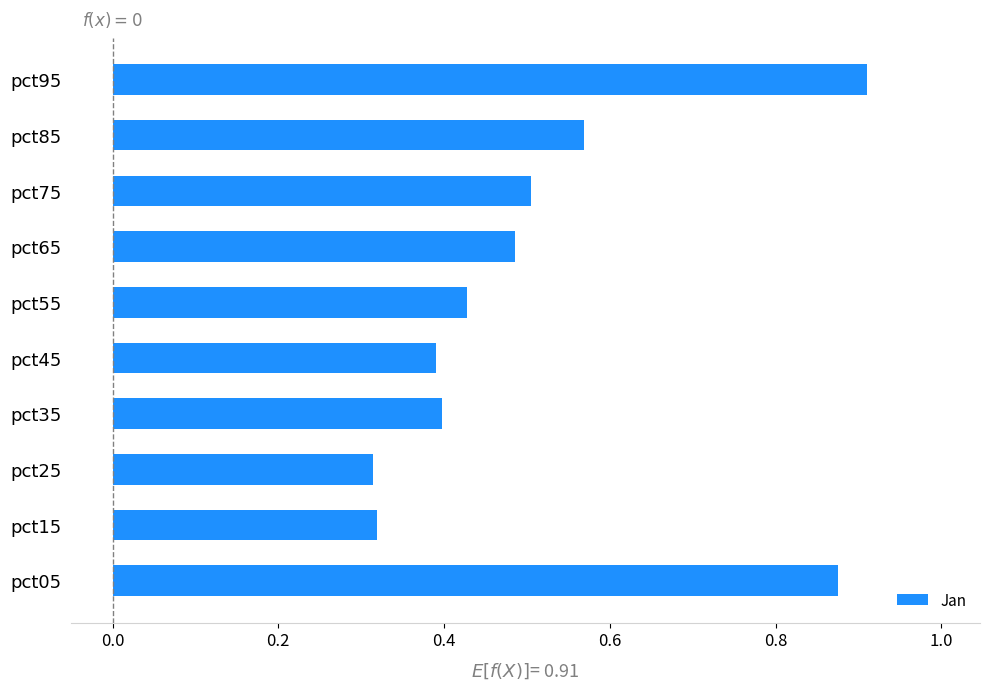

Which category has the highest value across all series?

pct95